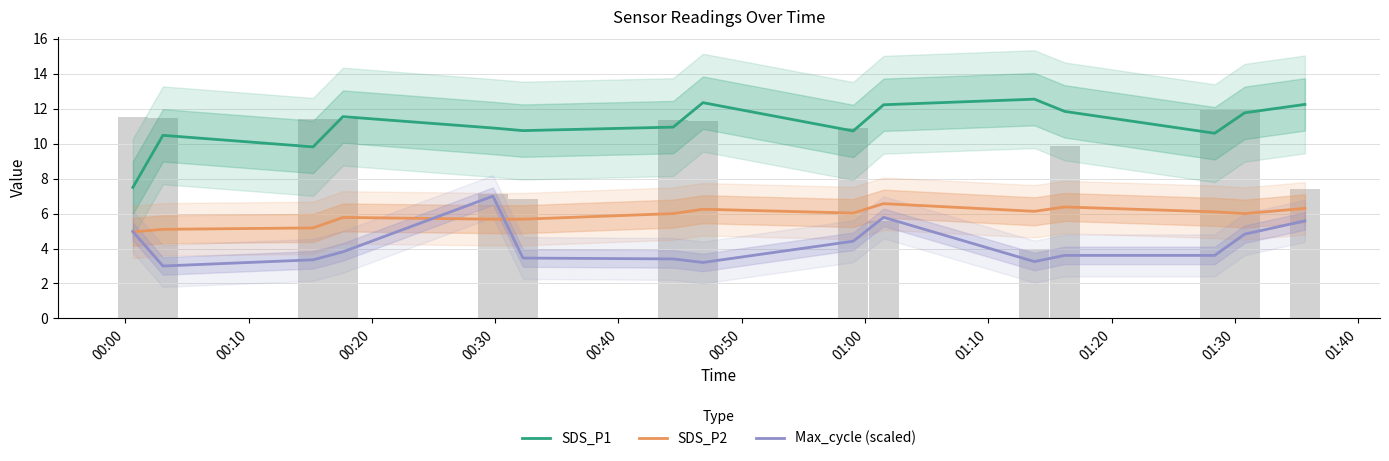

What is the lowest value of the SDS_P2 series?

5.0